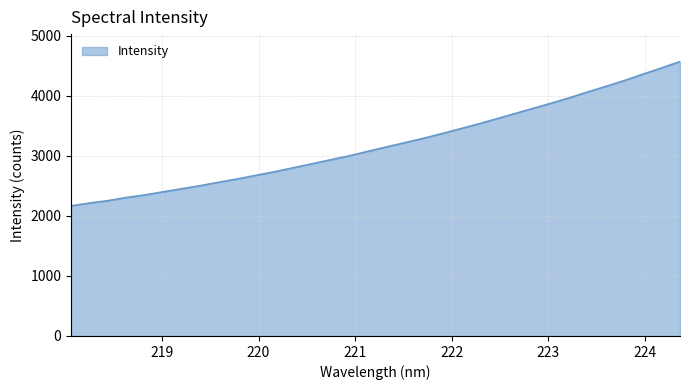

What is the difference between the maximum and minimum values?

2404.2